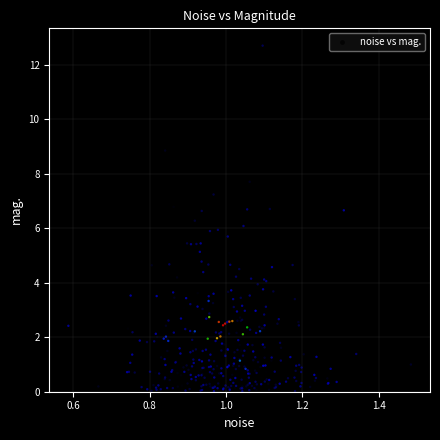

What is the range of Y values (max minus min)?

12.7